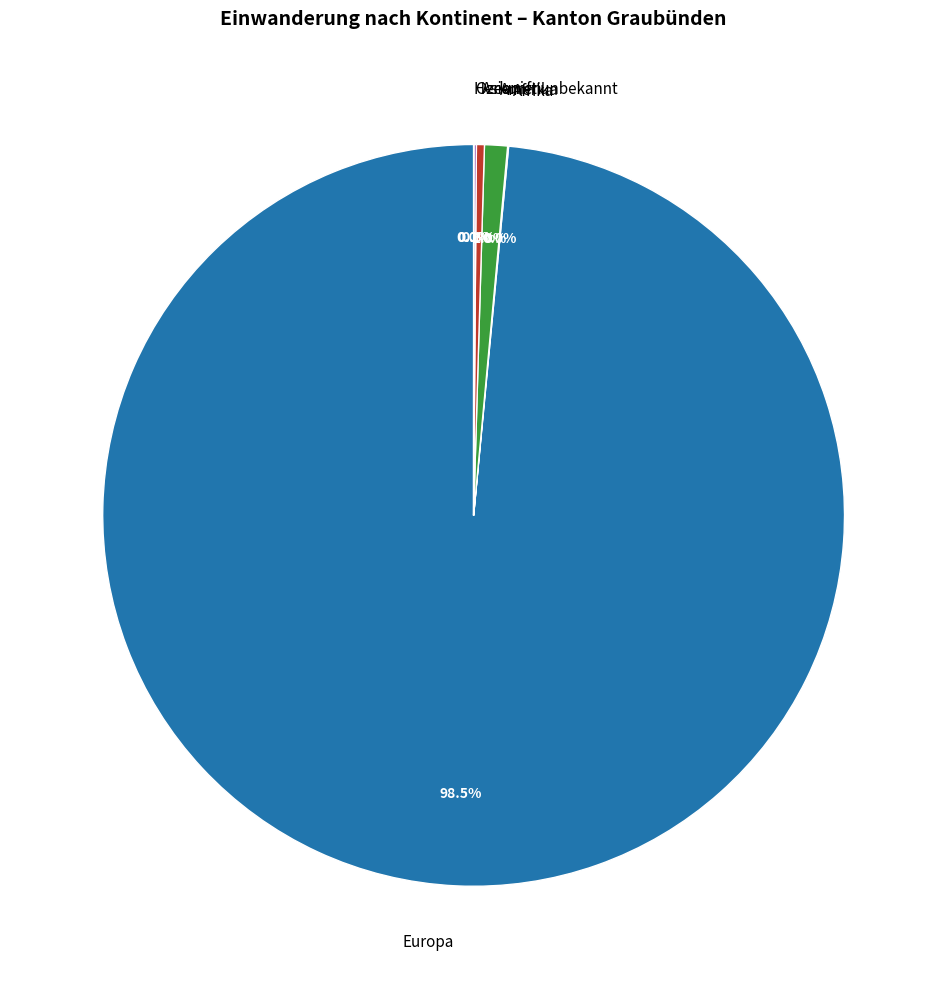

Does Asien represent more than half of the total?

No